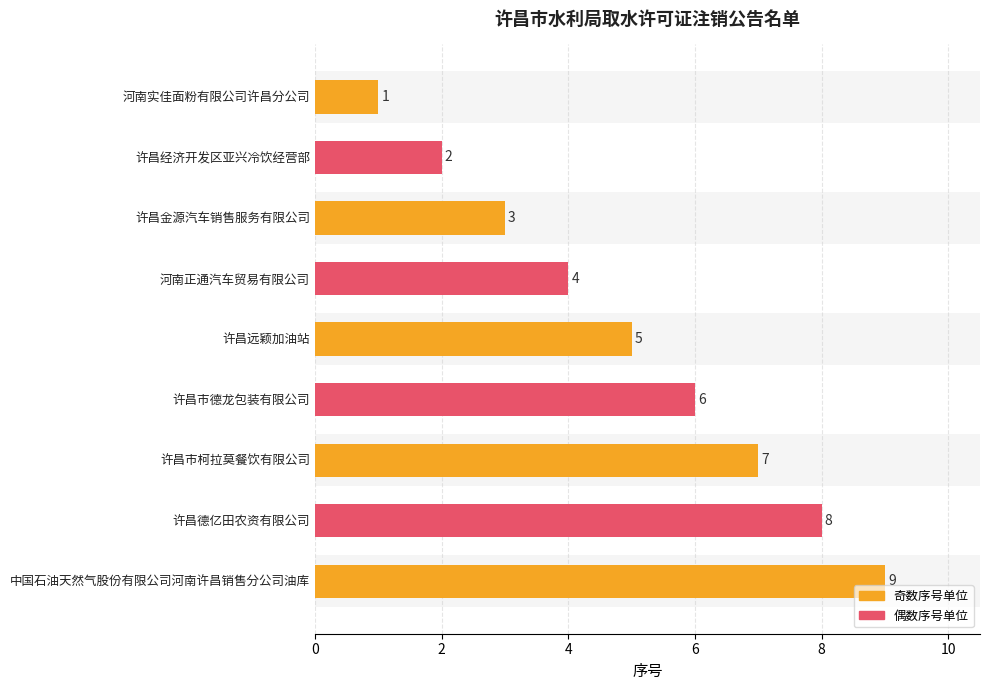

Are the bars grouped side by side (vs. stacked)?

No